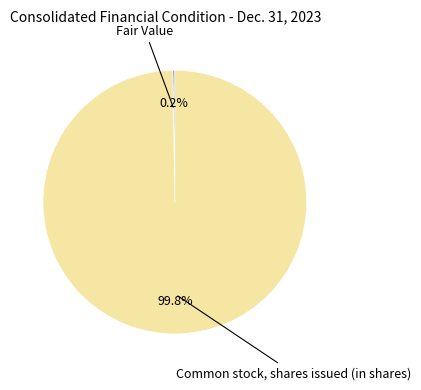

Which slice is the largest?

Common stock, shares issued (in shares)